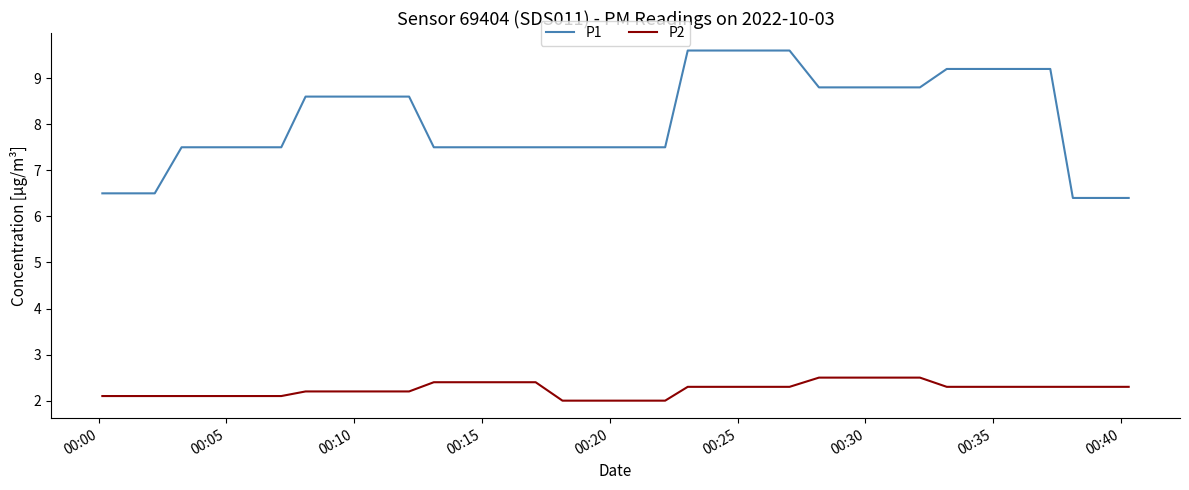

Rank the series by their average value, from lowest to highest.

P2, P1